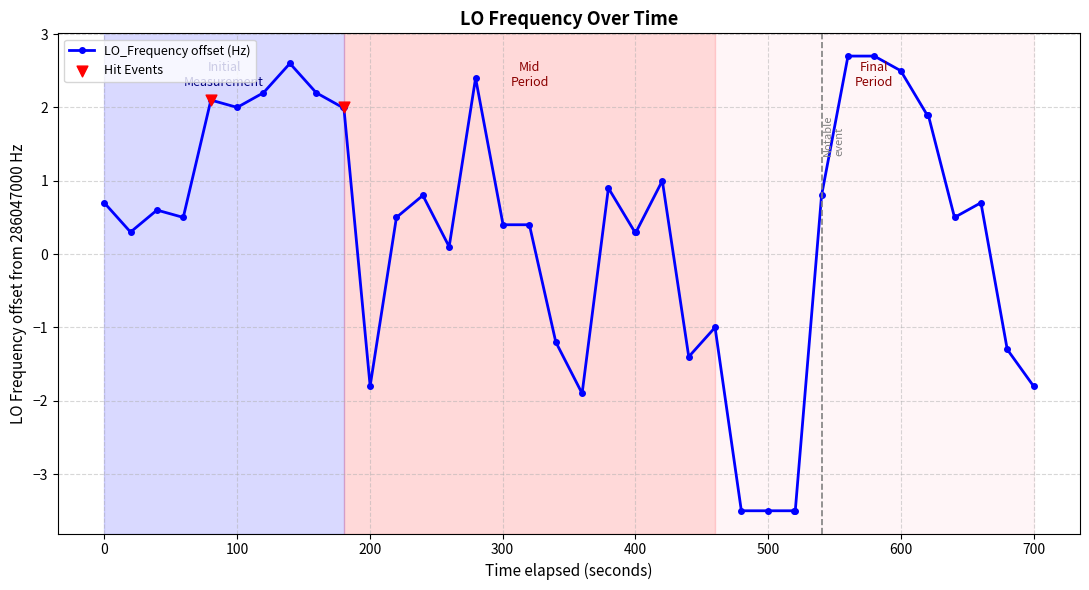

True or false: there are more than 2 points higher than both neighbors.

True